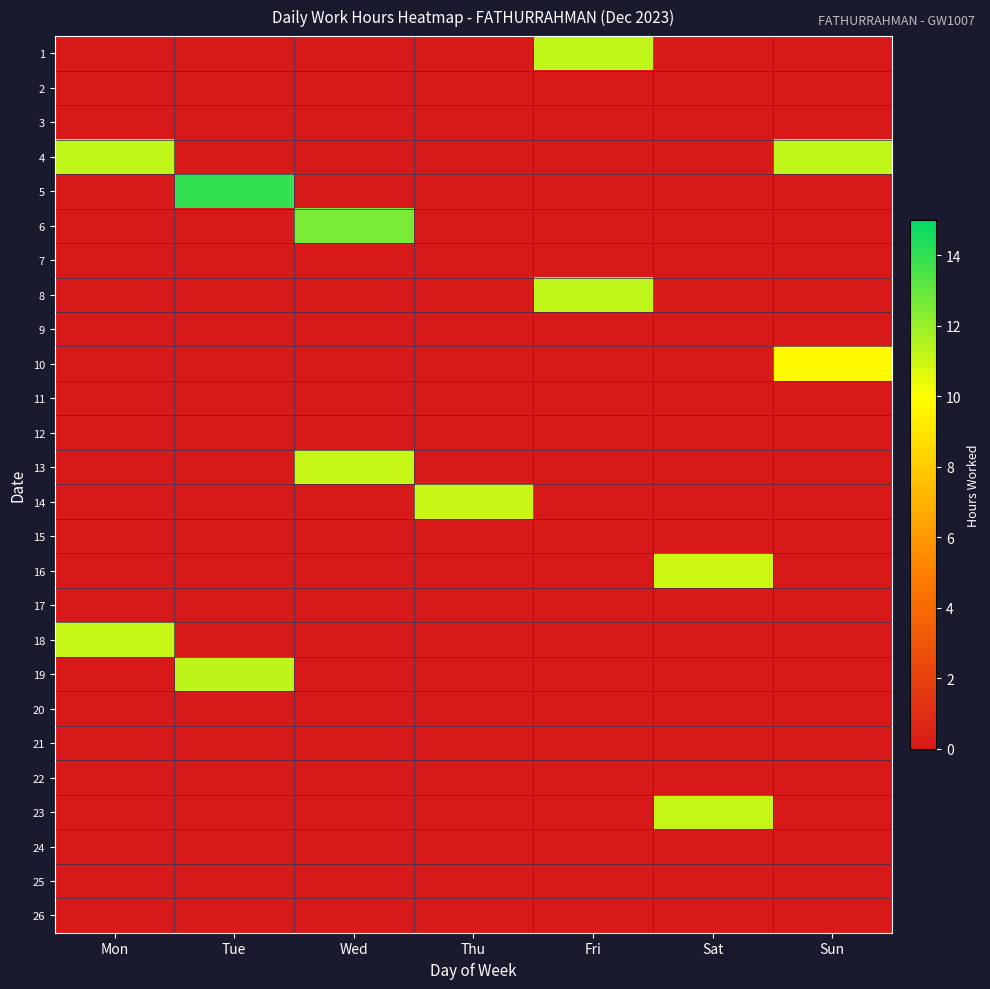

Reading left to right, what are all the values shown in this chart?

1: Mon=0.0	Tue=0.0	Wed=0.0	Thu=0.0	Fri=11.2	Sat=0.0	Sun=0.0
2: Mon=0.0	Tue=0.0	Wed=0.0	Thu=0.0	Fri=0.0	Sat=0.0	Sun=0.0
3: Mon=0.0	Tue=0.0	Wed=0.0	Thu=0.0	Fri=0.0	Sat=0.0	Sun=0.0
4: Mon=11.2	Tue=0.0	Wed=0.0	Thu=0.0	Fri=0.0	Sat=0.0	Sun=11.2
5: Mon=0.0	Tue=14.0	Wed=0.0	Thu=0.0	Fri=0.0	Sat=0.0	Sun=0.0
6: Mon=0.0	Tue=0.0	Wed=12.6	Thu=0.0	Fri=0.0	Sat=0.0	Sun=0.0
7: Mon=0.0	Tue=0.0	Wed=0.0	Thu=0.0	Fri=0.0	Sat=0.0	Sun=0.0
8: Mon=0.0	Tue=0.0	Wed=0.0	Thu=0.0	Fri=11.2	Sat=0.0	Sun=0.0
9: Mon=0.0	Tue=0.0	Wed=0.0	Thu=0.0	Fri=0.0	Sat=0.0	Sun=0.0
10: Mon=0.0	Tue=0.0	Wed=0.0	Thu=0.0	Fri=0.0	Sat=0.0	Sun=9.8
11: Mon=0.0	Tue=0.0	Wed=0.0	Thu=0.0	Fri=0.0	Sat=0.0	Sun=0.0
12: Mon=0.0	Tue=0.0	Wed=0.0	Thu=0.0	Fri=0.0	Sat=0.0	Sun=0.0
13: Mon=0.0	Tue=0.0	Wed=11.1	Thu=0.0	Fri=0.0	Sat=0.0	Sun=0.0
14: Mon=0.0	Tue=0.0	Wed=0.0	Thu=11.1	Fri=0.0	Sat=0.0	Sun=0.0
15: Mon=0.0	Tue=0.0	Wed=0.0	Thu=0.0	Fri=0.0	Sat=0.0	Sun=0.0
16: Mon=0.0	Tue=0.0	Wed=0.0	Thu=0.0	Fri=0.0	Sat=11.0	Sun=0.0
17: Mon=0.0	Tue=0.0	Wed=0.0	Thu=0.0	Fri=0.0	Sat=0.0	Sun=0.0
18: Mon=11.1	Tue=0.0	Wed=0.0	Thu=0.0	Fri=0.0	Sat=0.0	Sun=0.0
19: Mon=0.0	Tue=11.3	Wed=0.0	Thu=0.0	Fri=0.0	Sat=0.0	Sun=0.0
20: Mon=0.0	Tue=0.0	Wed=0.0	Thu=0.0	Fri=0.0	Sat=0.0	Sun=0.0
21: Mon=0.0	Tue=0.0	Wed=0.0	Thu=0.0	Fri=0.0	Sat=0.0	Sun=0.0
22: Mon=0.0	Tue=0.0	Wed=0.0	Thu=0.0	Fri=0.0	Sat=0.0	Sun=0.0
23: Mon=0.0	Tue=0.0	Wed=0.0	Thu=0.0	Fri=0.0	Sat=11.1	Sun=0.0
24: Mon=0.0	Tue=0.0	Wed=0.0	Thu=0.0	Fri=0.0	Sat=0.0	Sun=0.0
25: Mon=0.0	Tue=0.0	Wed=0.0	Thu=0.0	Fri=0.0	Sat=0.0	Sun=0.0
26: Mon=0.0	Tue=0.0	Wed=0.0	Thu=0.0	Fri=0.0	Sat=0.0	Sun=0.0